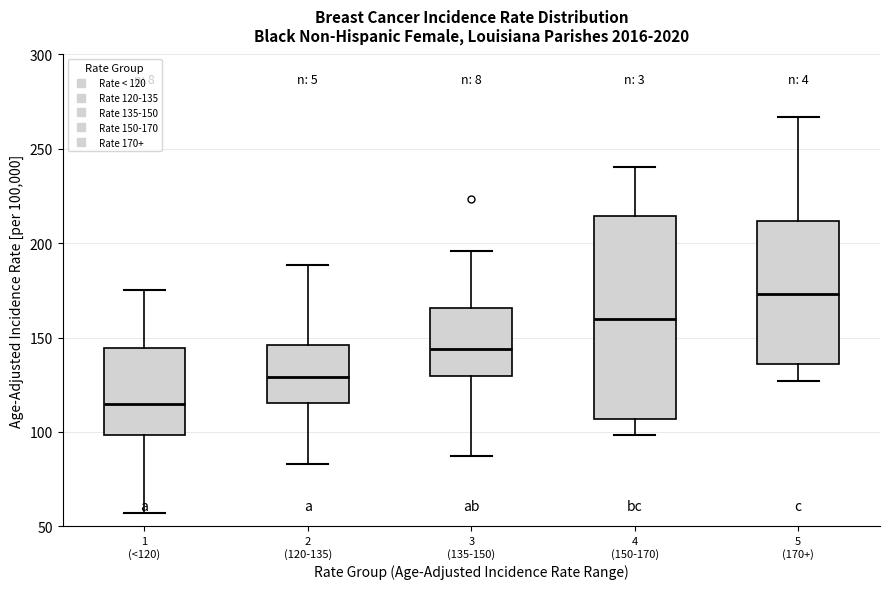

Which box has the highest median line?

5 (170+)